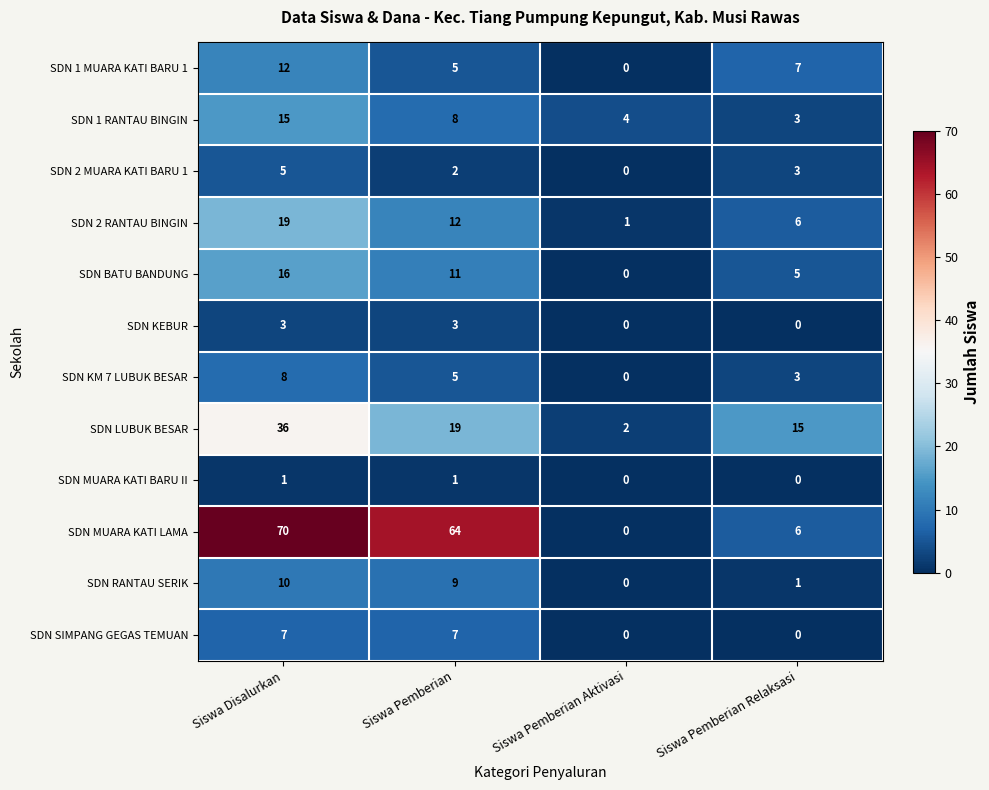

Is it true that SDN RANTAU SERIK equals 2 at Siswa Pemberian Relaksasi?

False